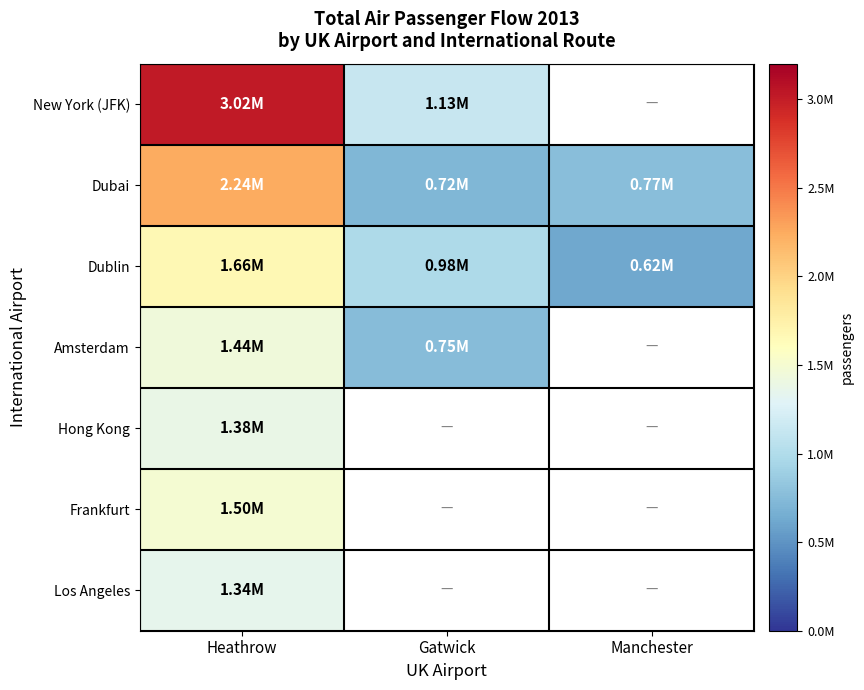

Count the number of data series in this chart.

7